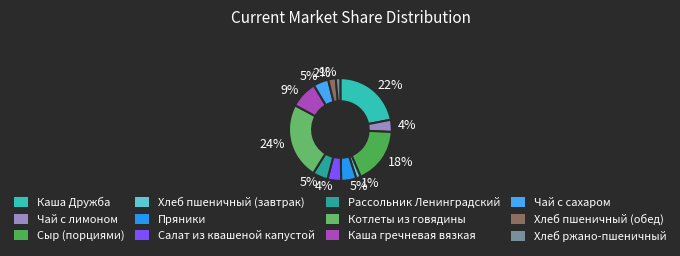

To the nearest percent, what is the average slice percentage?

8%